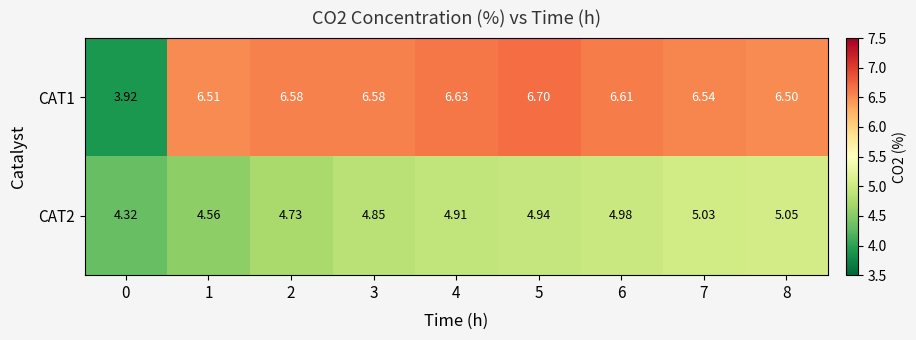

Is the value of CAT2 at 1 greater than the value of CAT1 at 3?

No